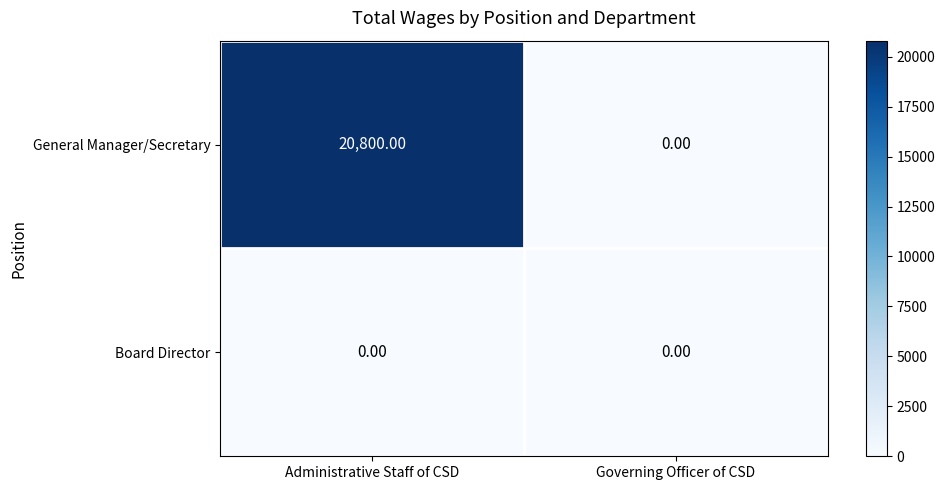

Rank the series by their maximum value, from lowest to highest.

Board Director, General Manager/Secretary